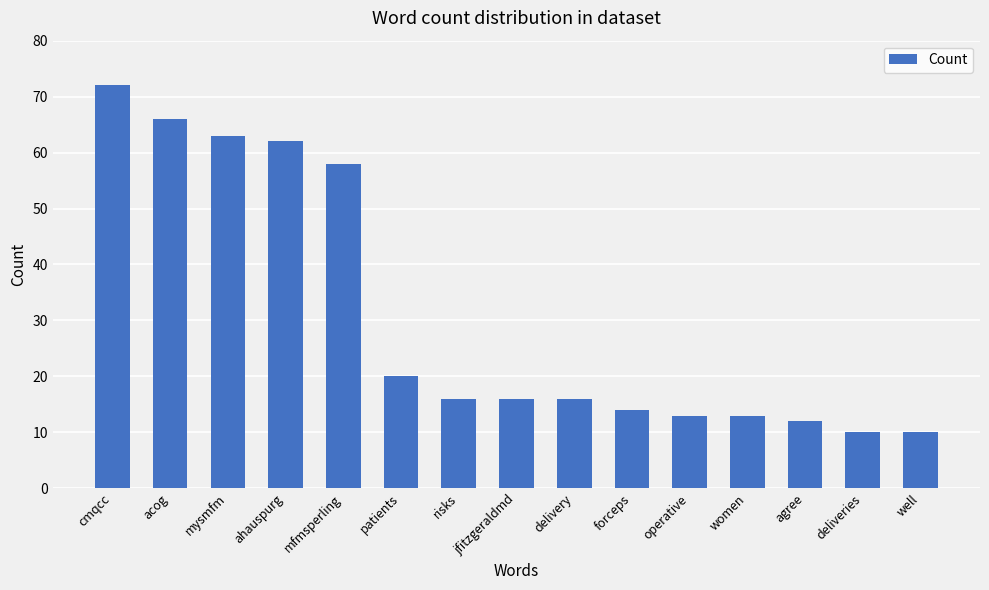

What is the smallest value displayed?

10